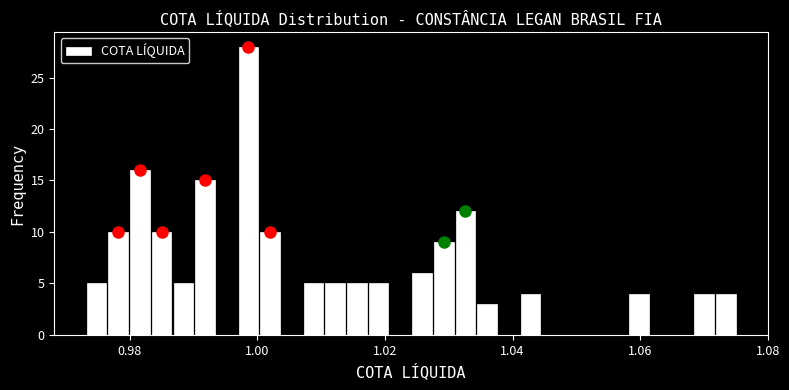

Read against the x-axis, roughly where is the centre of the tallest bar?

0.998